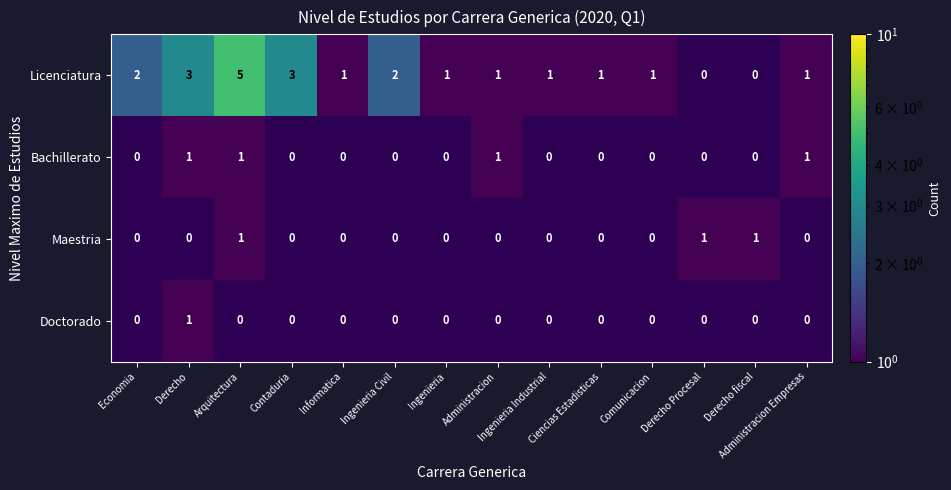

At which category does the chart reach its peak across all series?

Arquitectura